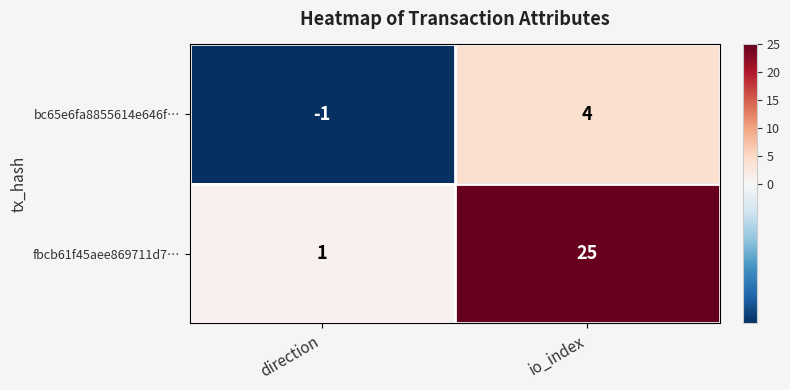

At which category is the sum across all series the highest?

io_index